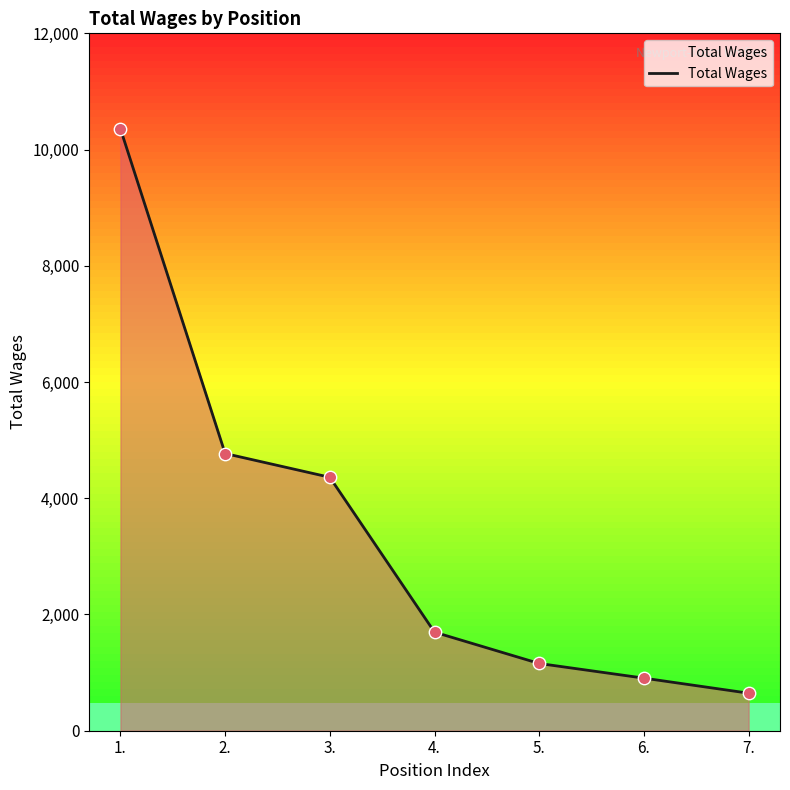

Between 6. and 2., which is larger?

2.